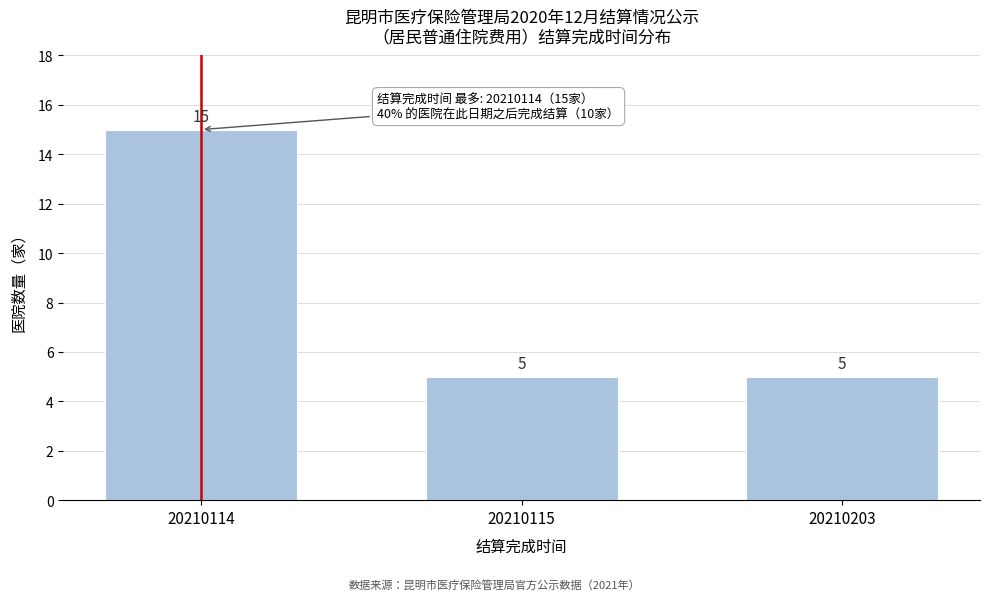

Reading left to right, what are all the values shown in this chart?

15	5	5